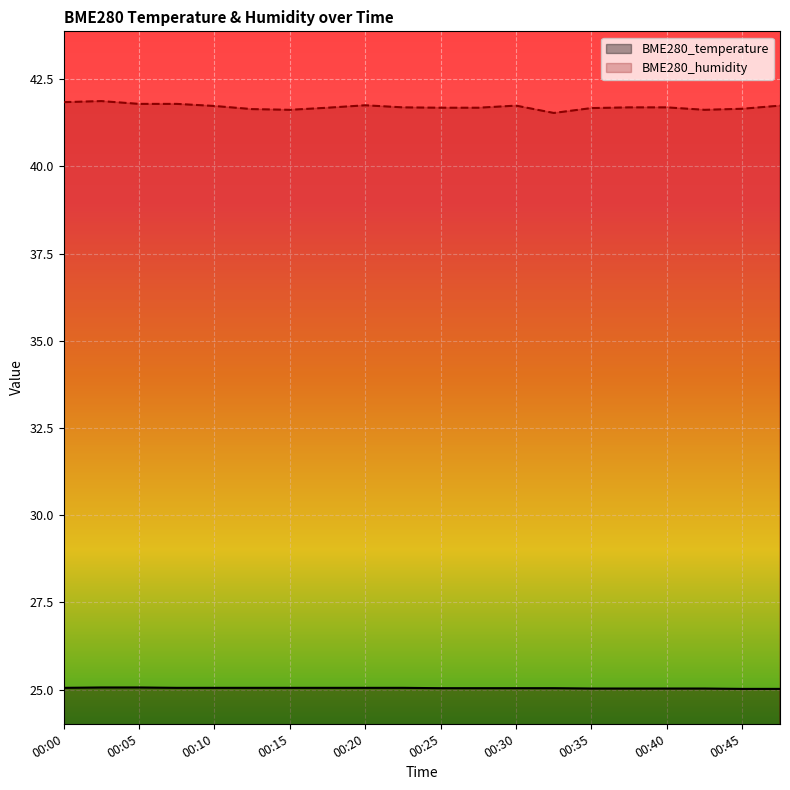

What is the sum of the BME280_humidity values at 00:30 and 00:10?

83.5